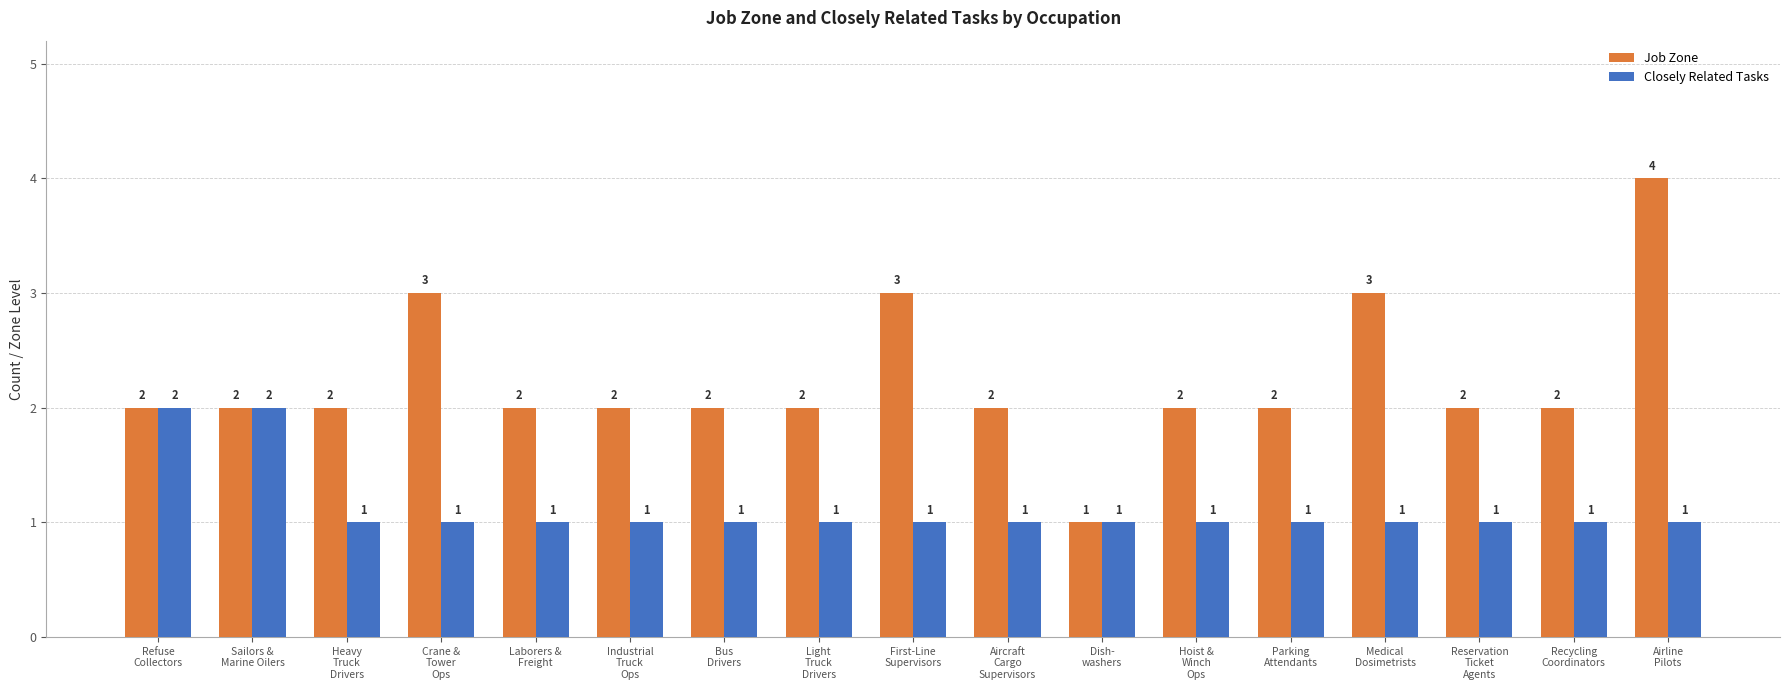

What is the maximum value shown in the chart?

4